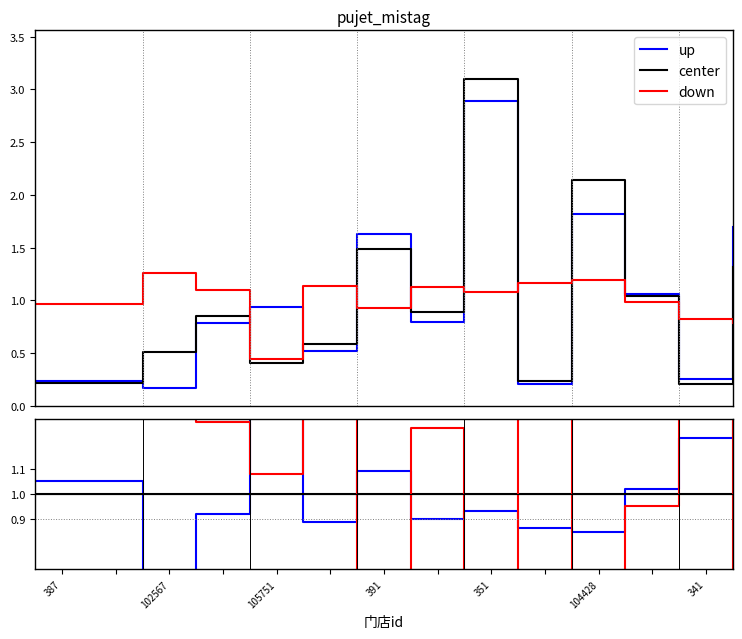

True or false: up and center intersect in this chart.

True